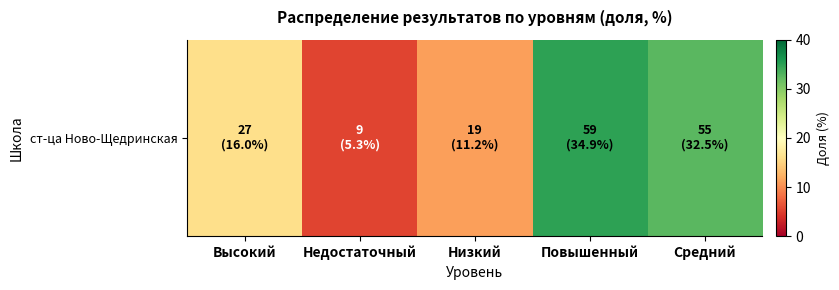

What is the smallest value displayed?

5.3